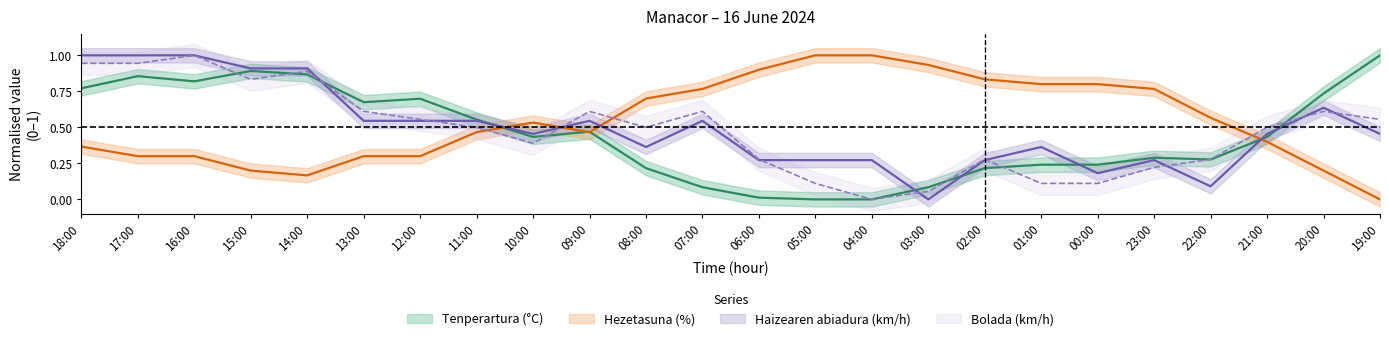

What is the difference between the Hezetasuna (%) values at 08:00 and 14:00?

0.5